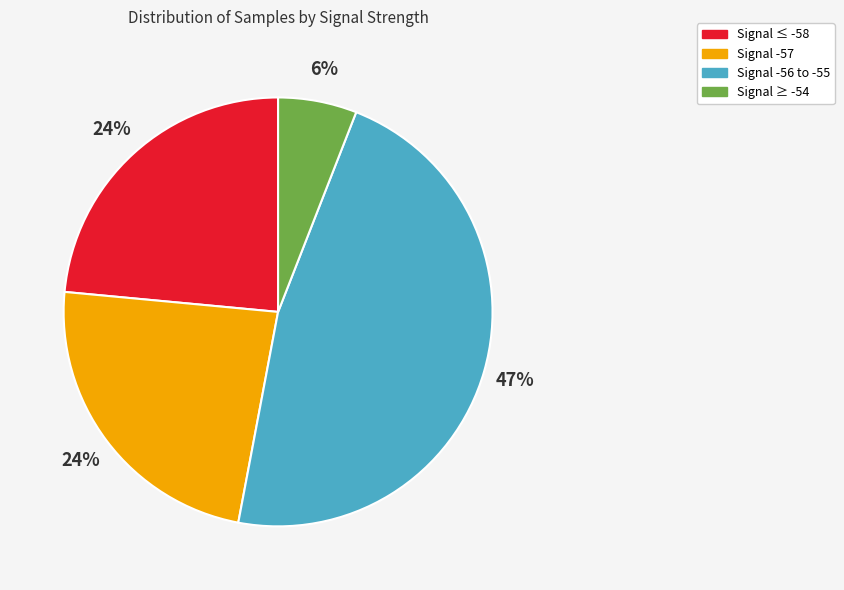

Is there any slice that represents more than half of the pie?

No